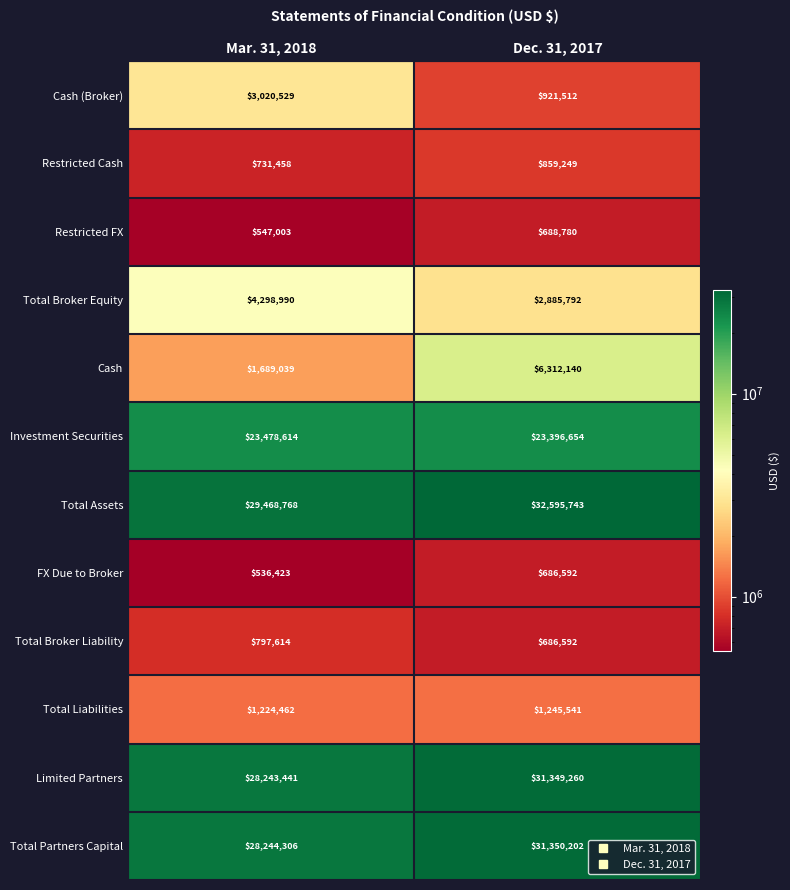

Which series has the largest total across all categories?

Total Assets